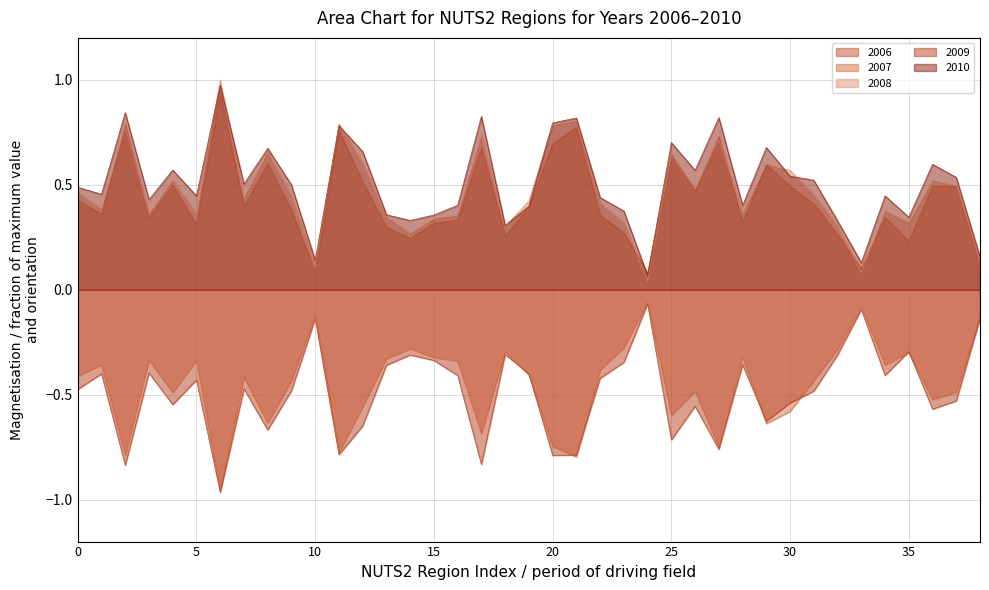

The value of 2009 at TR51 is -0.2. True or false?

False